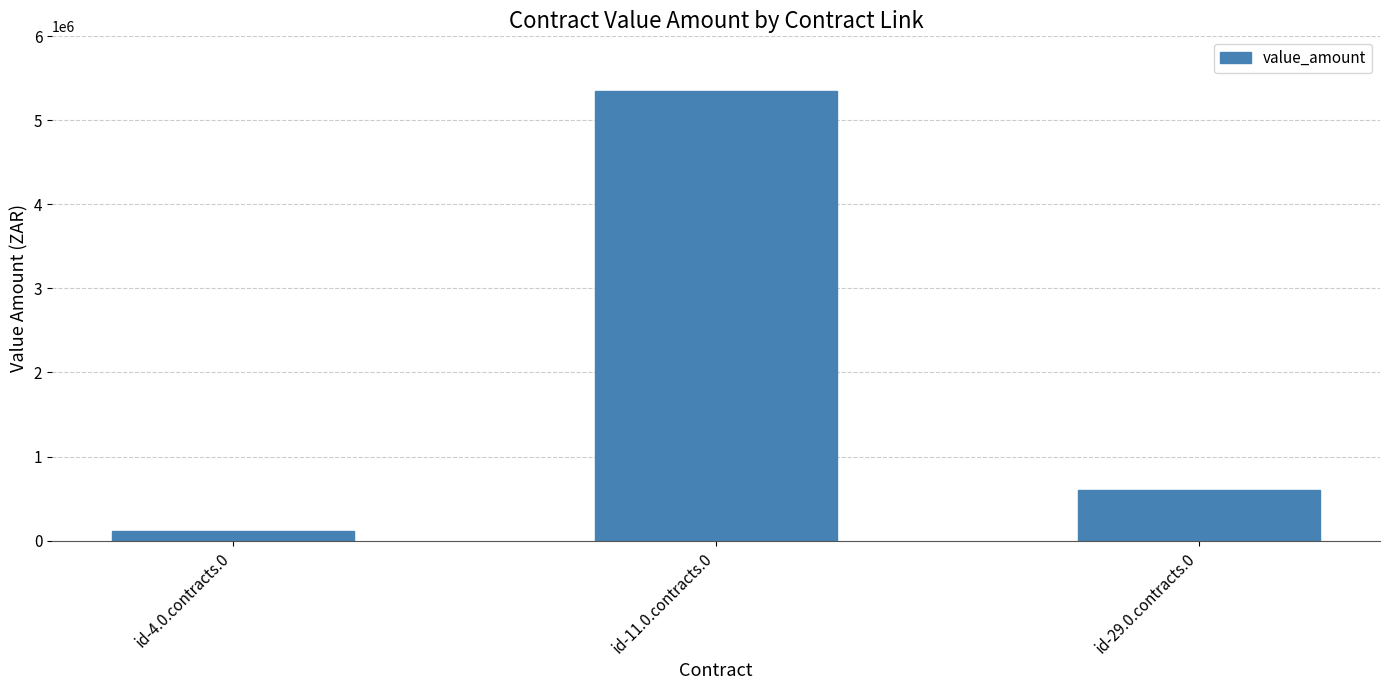

True or false: the data shows 119175 at id-4.0.contracts.0.

True